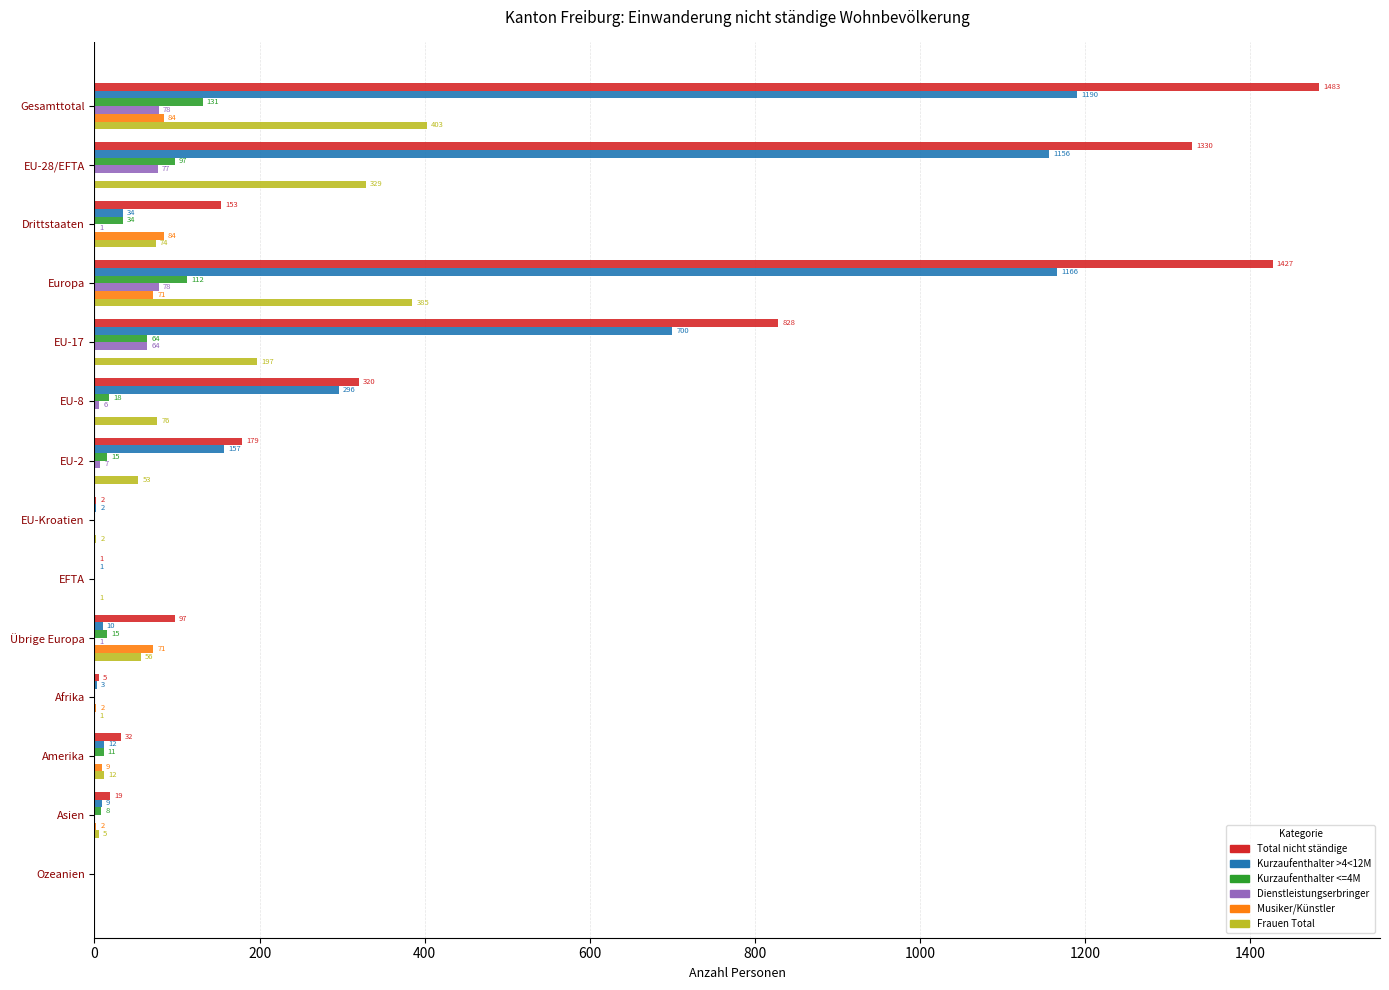

What is the greatest value displayed?

1483